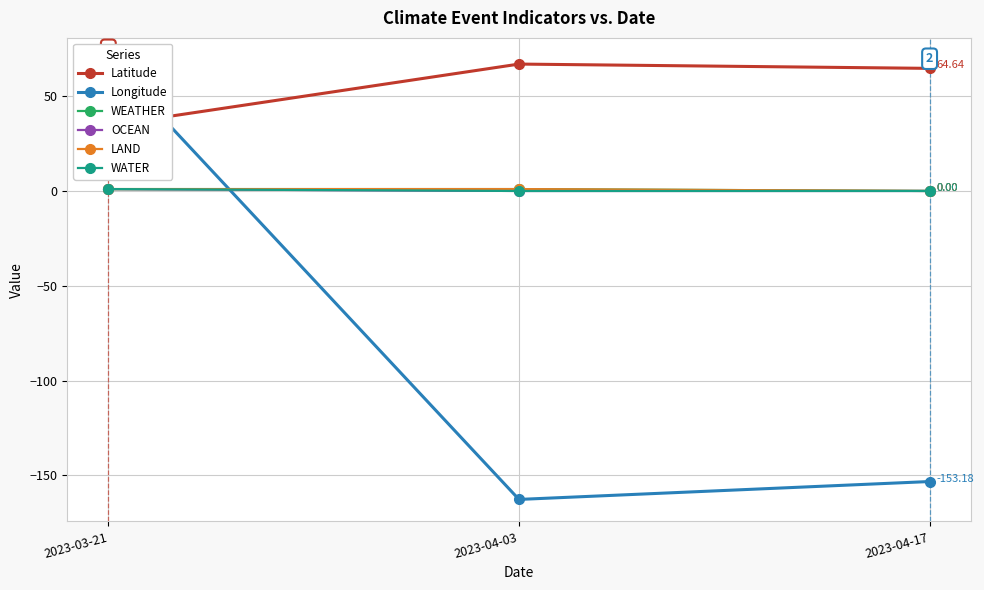

At 2023-04-17, list the series in order from smallest to largest.

Longitude, WEATHER, OCEAN, LAND, WATER, Latitude